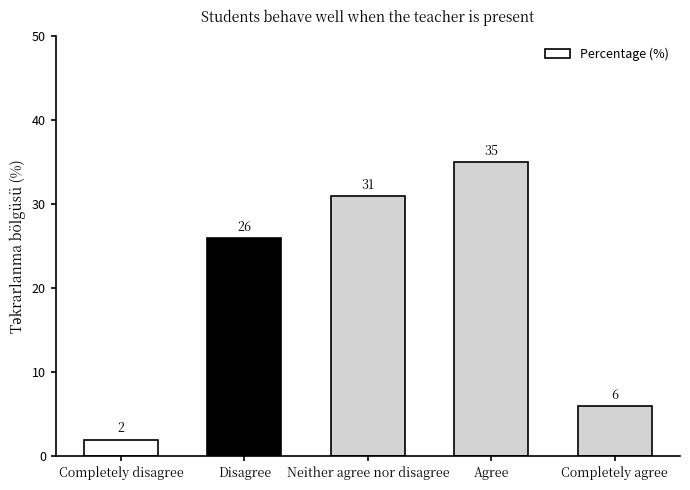

What is the label of the 5th bar from the right?

Completely disagree